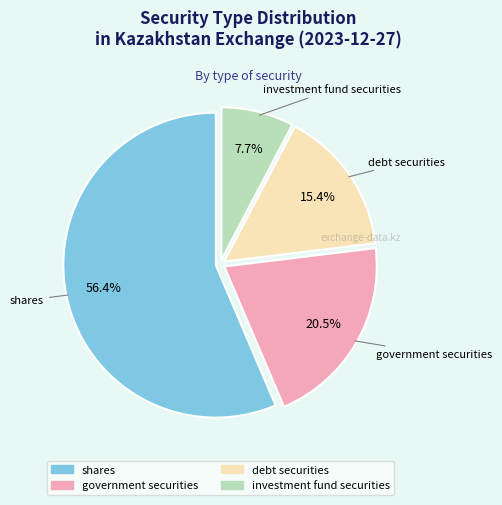

True or false: government securities accounts for 35% of the total.

False